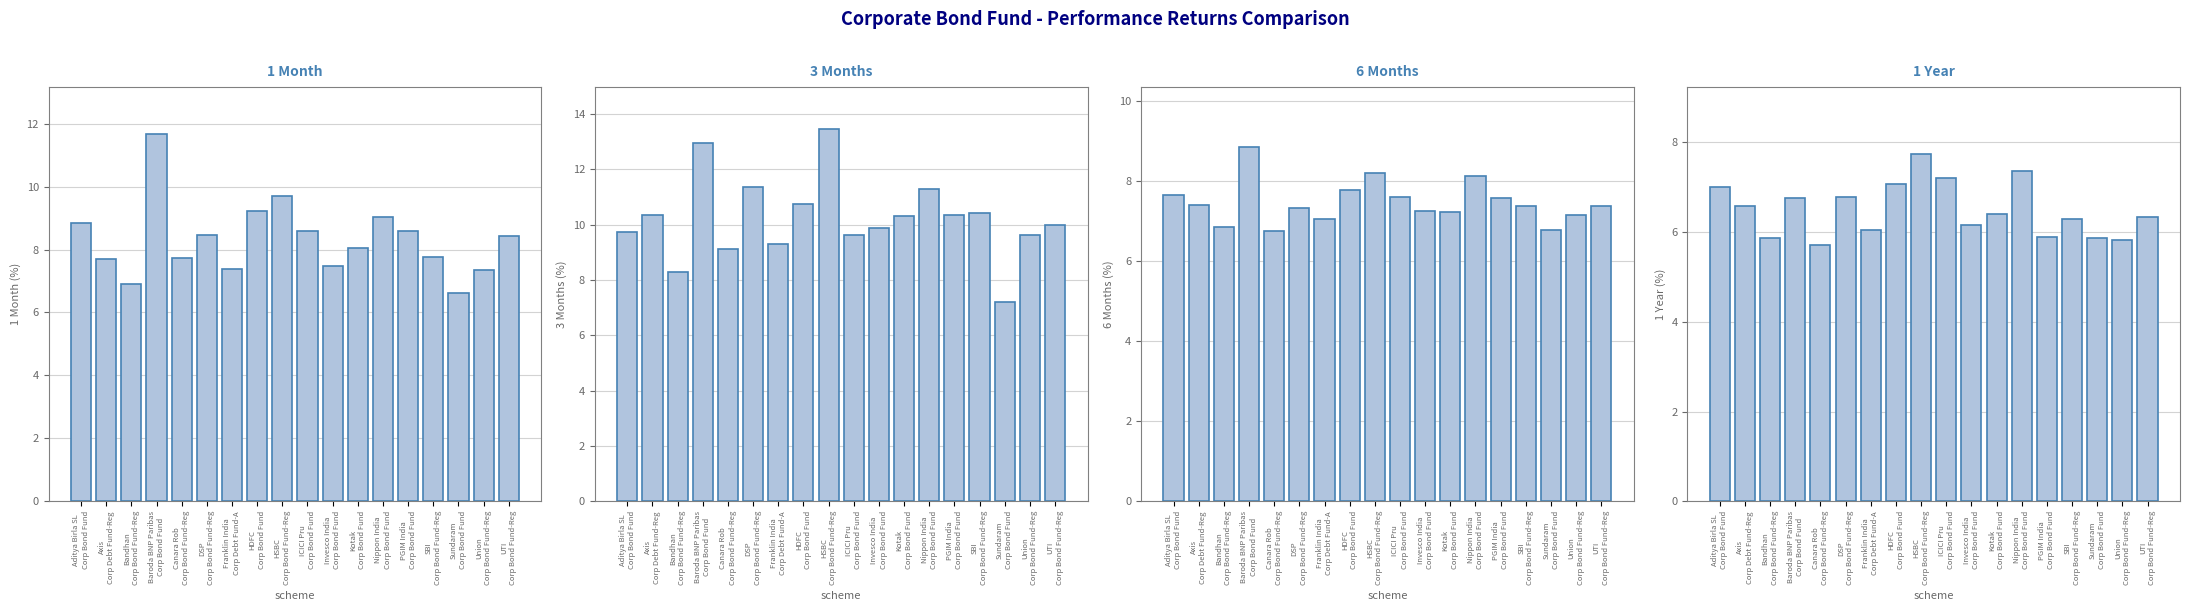

How many groups of bars are there?

18